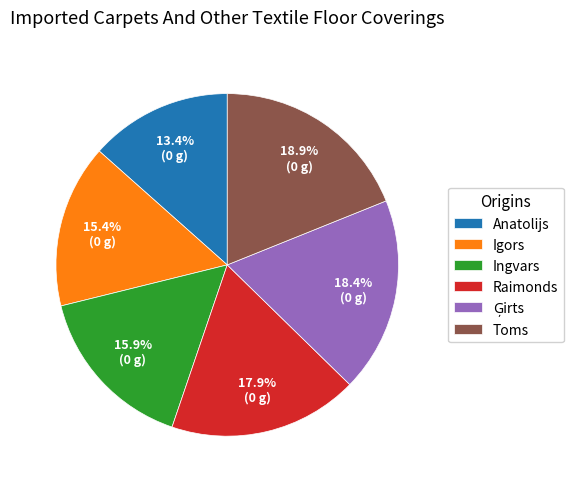

To the nearest percent, what is the average slice percentage?

17%